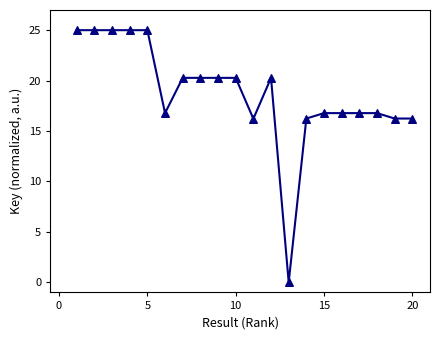

What is the range of X values (max minus min)?

19.0